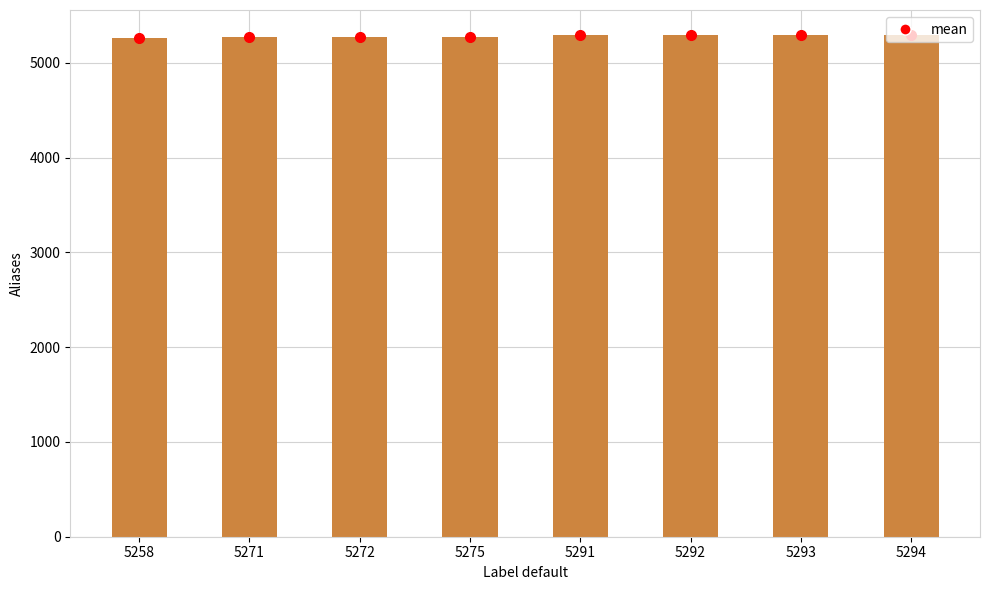

What is the sum of all values?

42246